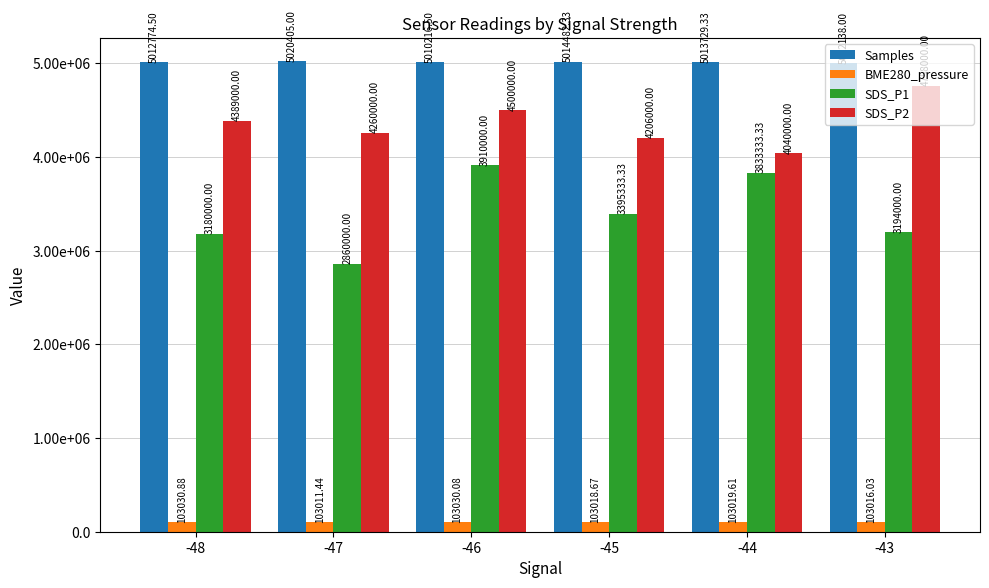

What are all the series names shown in the legend?

Samples, BME280_pressure, SDS_P1, SDS_P2